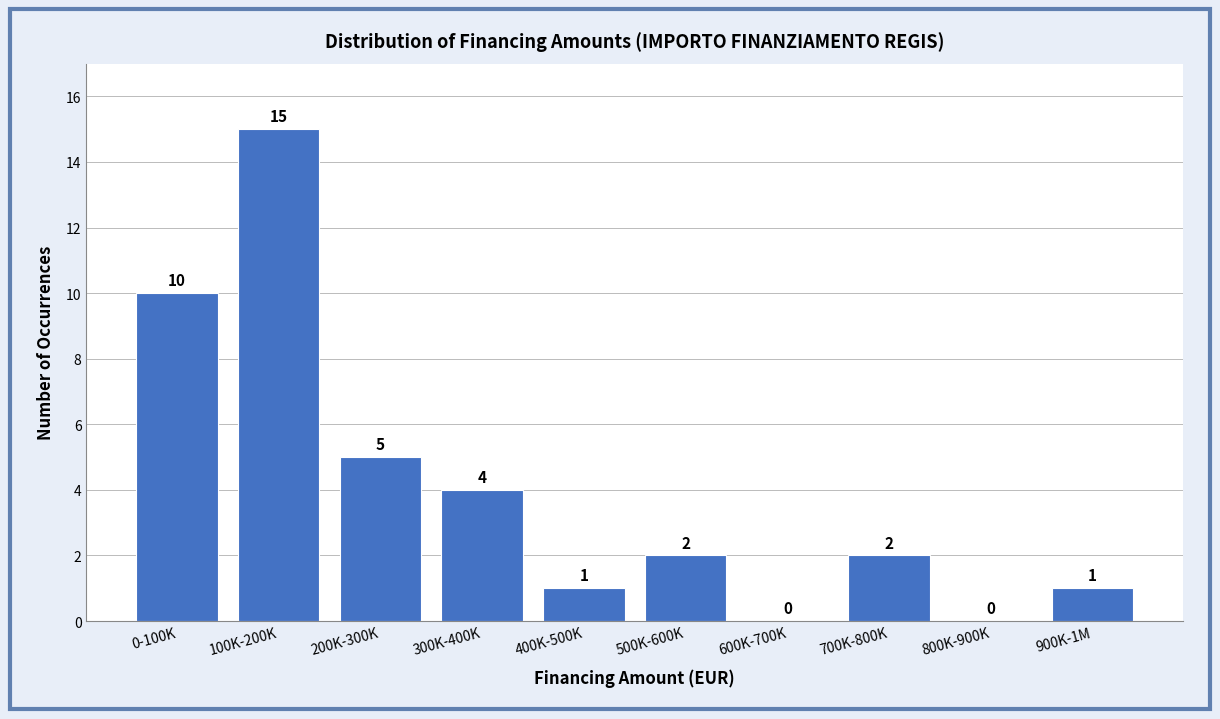

Reading right to left, what are all the values shown in this chart?

900K-1M=1	800K-900K=0	700K-800K=2	600K-700K=0	500K-600K=2	400K-500K=1	300K-400K=4	200K-300K=5	100K-200K=15	0-100K=10